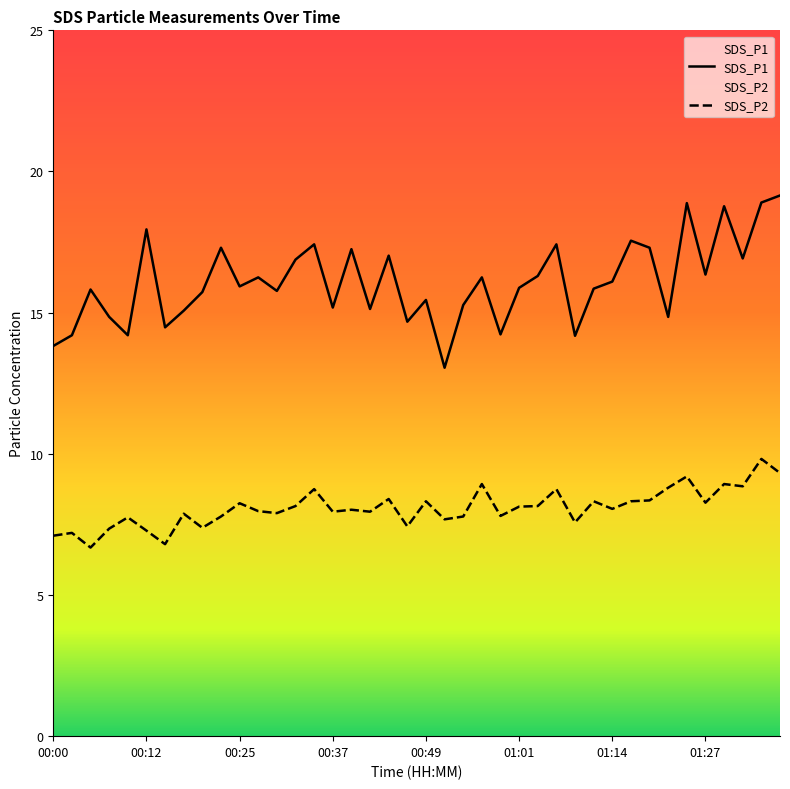

True or false: SDS_P2 has more than 0 interior local peaks.

True